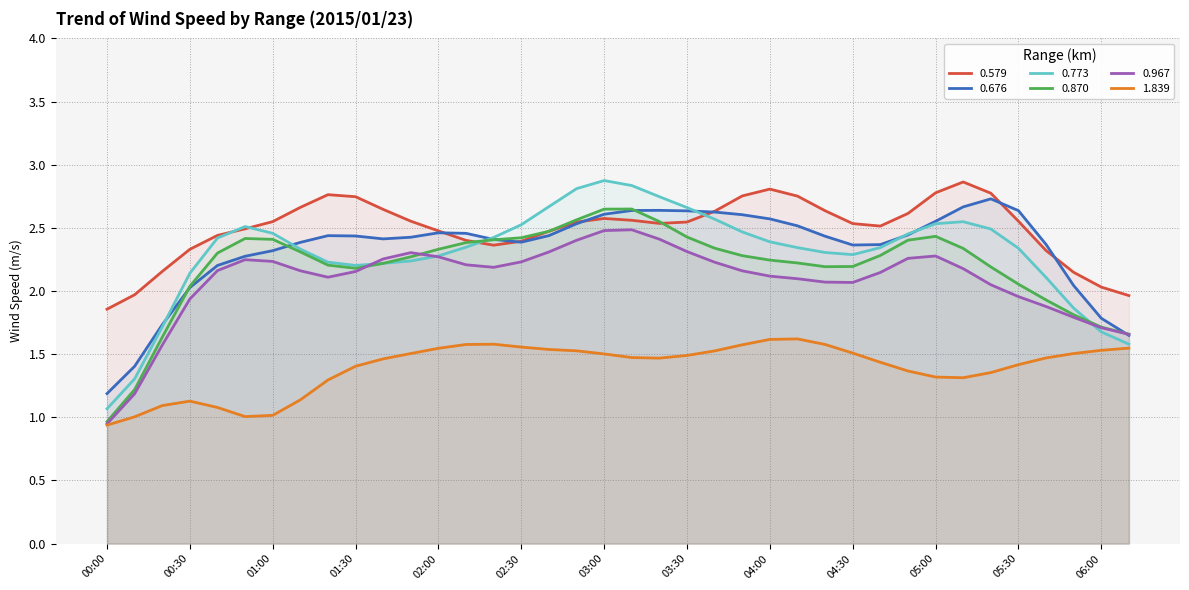

How many lines are shown in the chart?

6